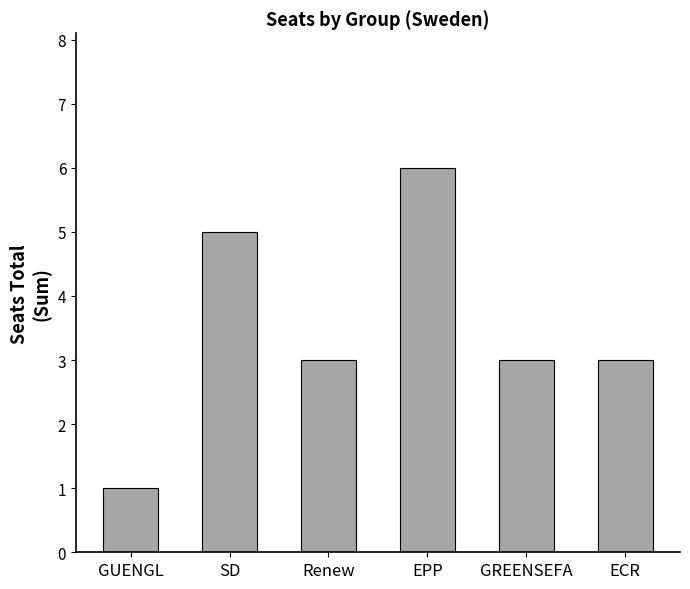

Does the chart contain stacked bars?

No